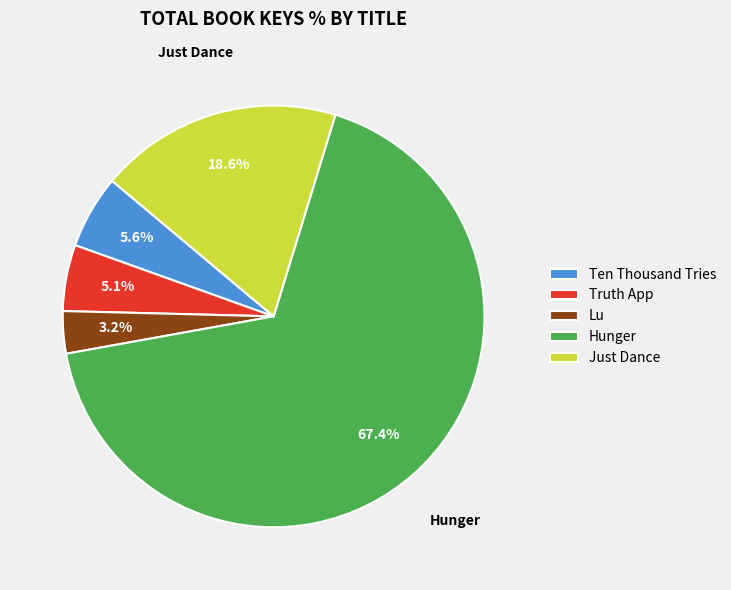

Is Ten Thousand Tries the majority of the pie?

No